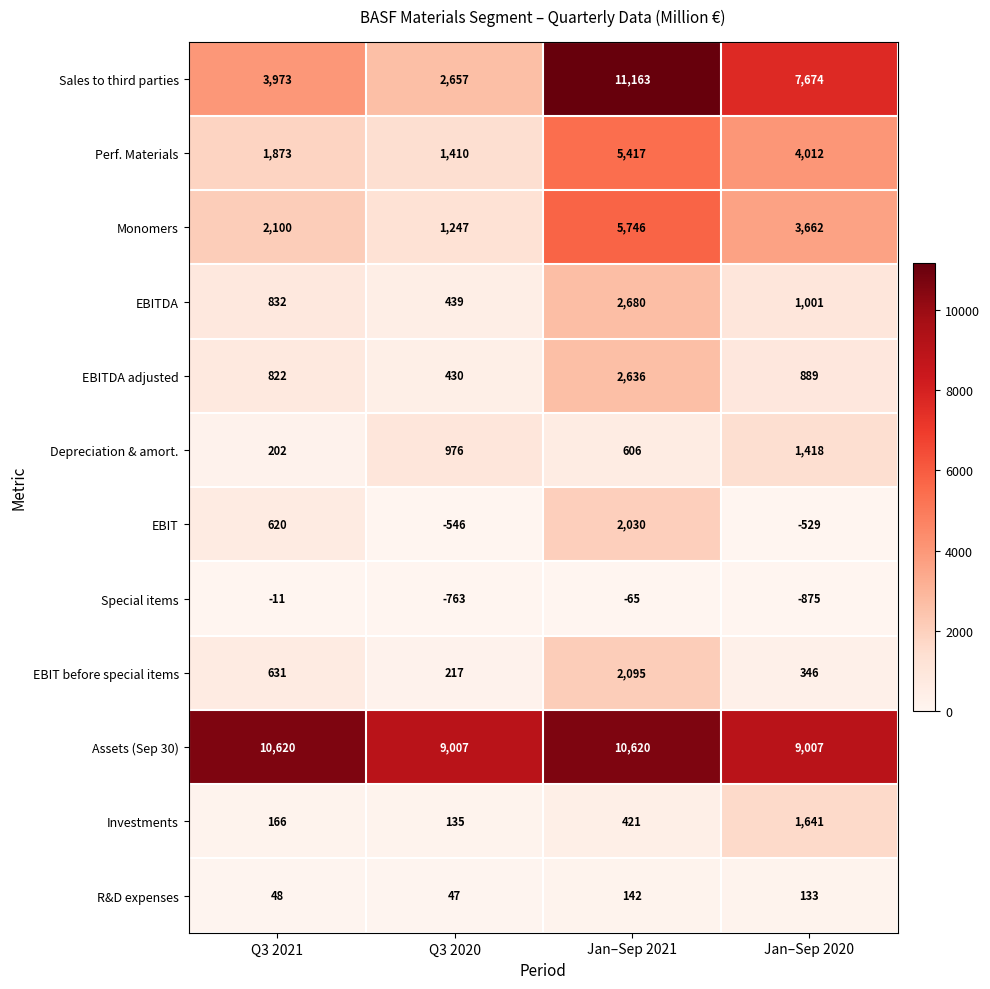

What is the sum of all EBITDA values?

4952